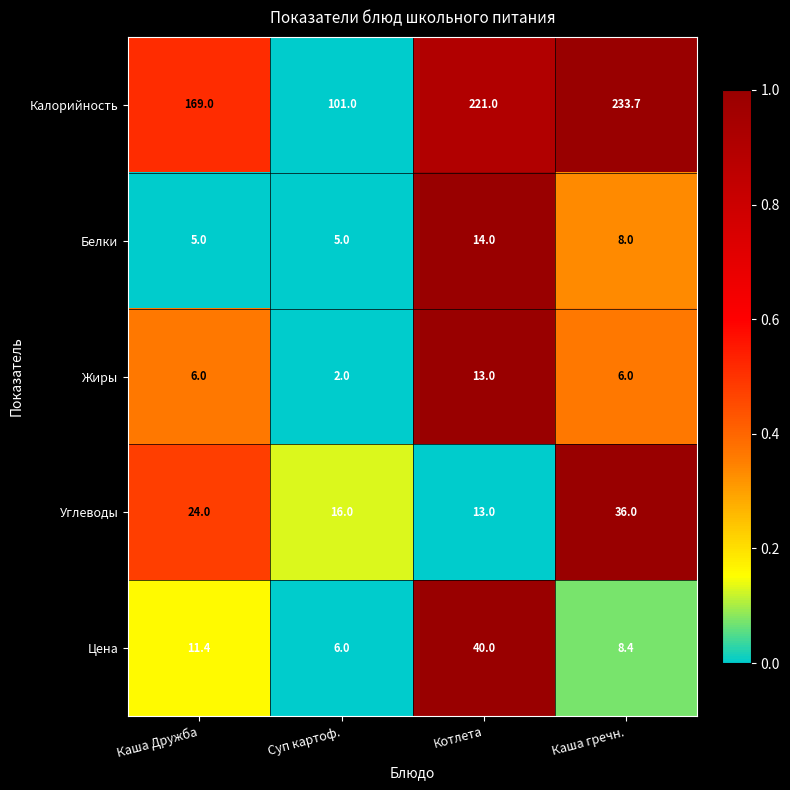

Rank the series at Каша гречн. from highest to lowest value.

Калорийность, Углеводы, Цена, Белки, Жиры